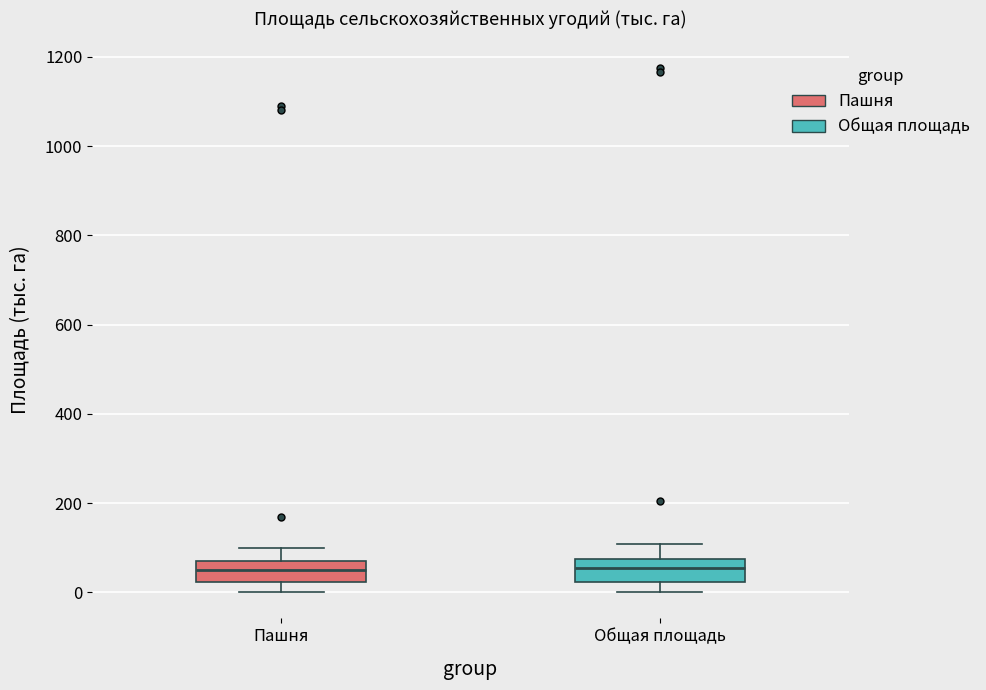

Where does the median line of the box for Общая площадь sit on the y-axis? The values are not printed on the chart, so give them approximately, as read against the axis.

60